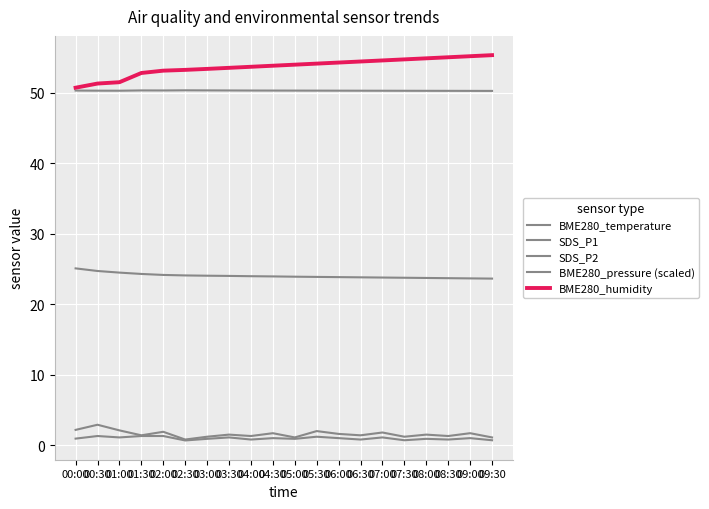

What is the label of the 17th point from the right?

01:30